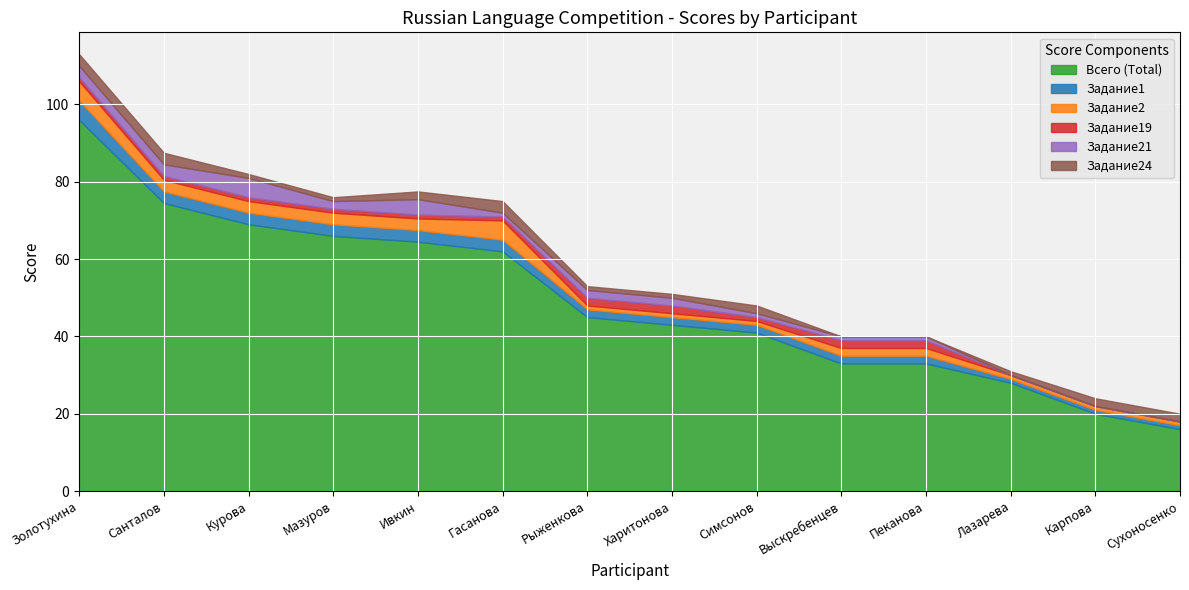

Count the number of categories in the chart.

14